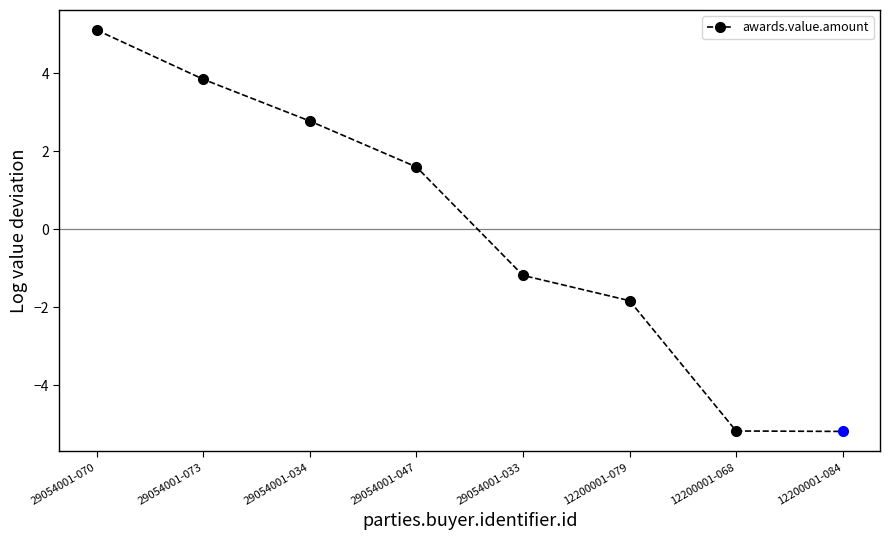

The value at 29054001-033 is -0.5. True or false?

False